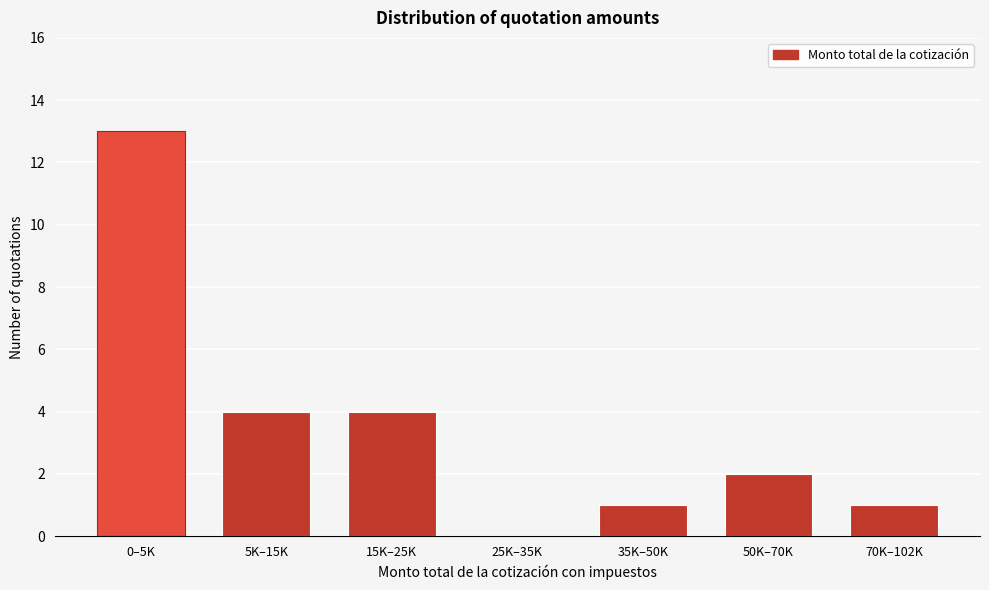

Reading left to right, transcribe all the data shown in this chart.

0–5K=13	5K–15K=4	15K–25K=4	25K–35K=0	35K–50K=1	50K–70K=2	70K–102K=1